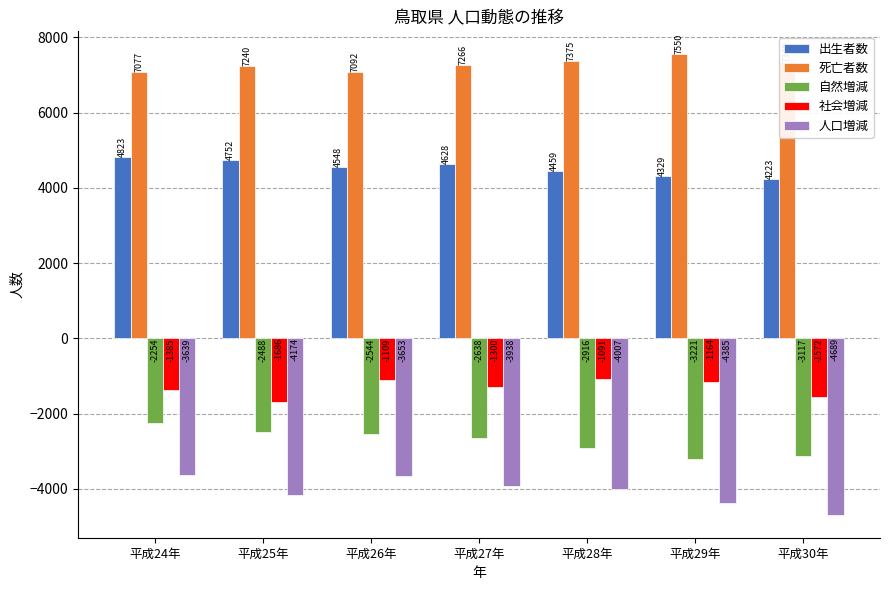

What is the difference between the highest and lowest values at 平成28年?

11382